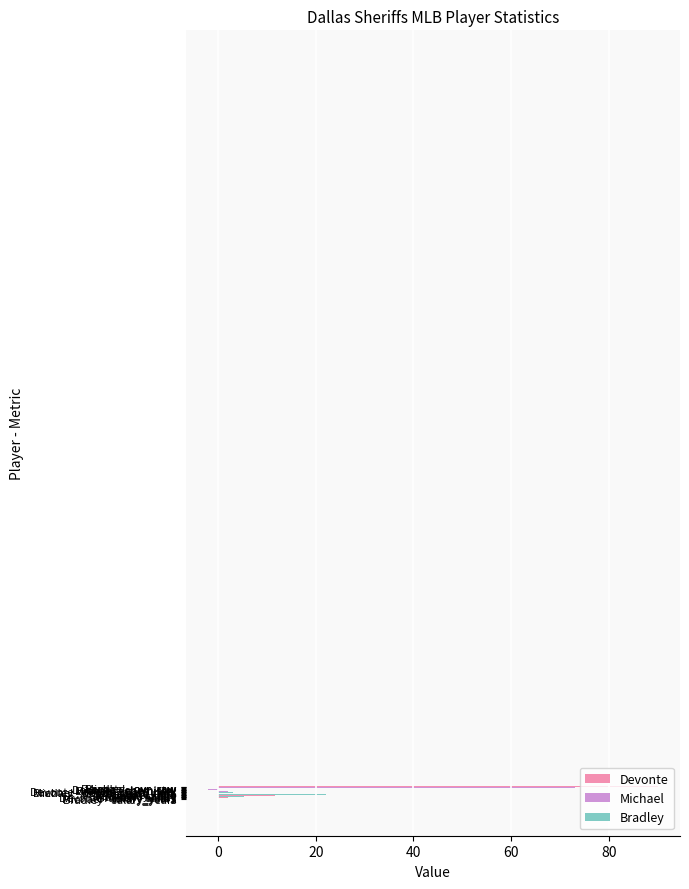

What is the maximum value shown in the chart?

90.0